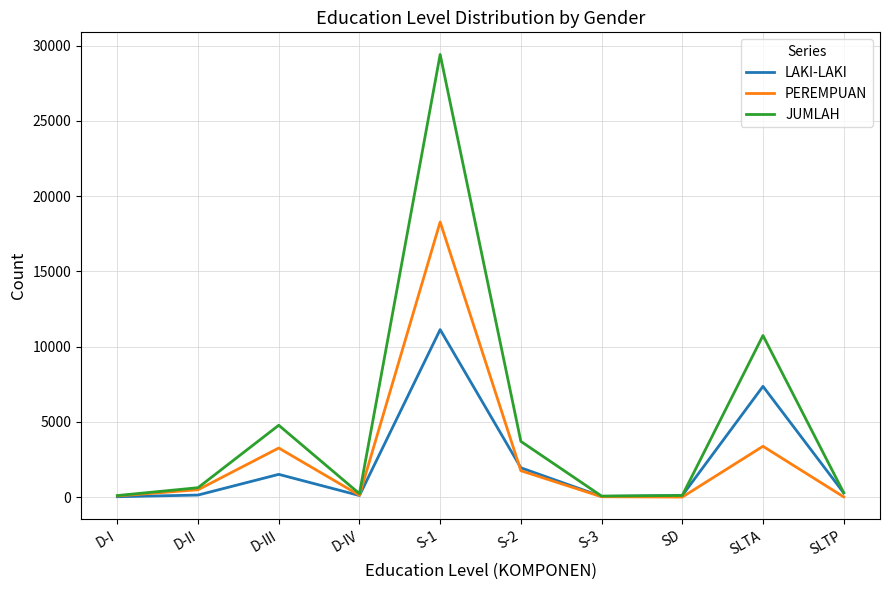

What is the total value across all series at SLTP?

592